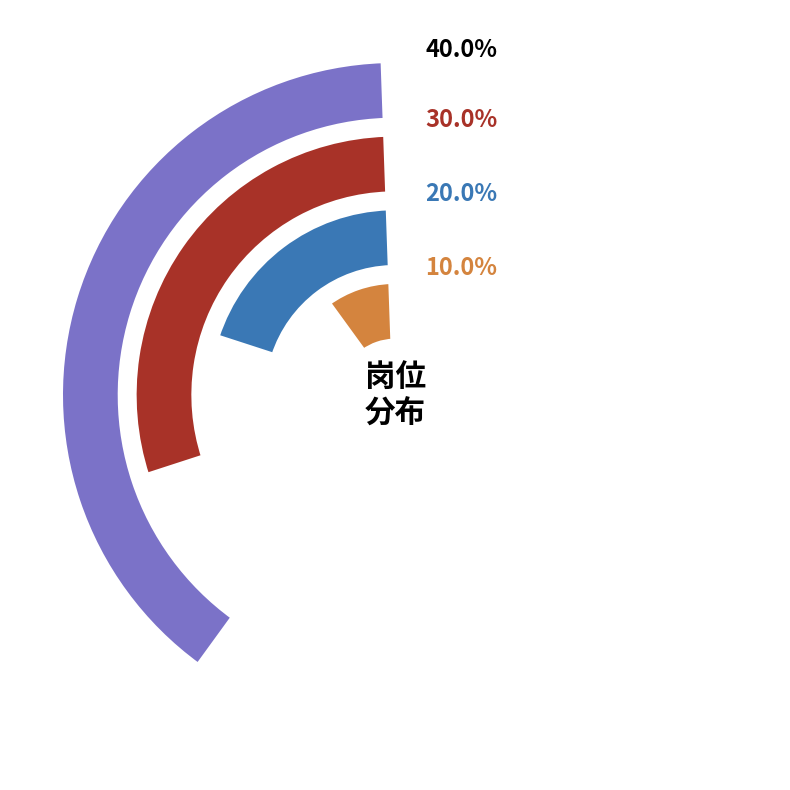

Is it true that 21035 is 20% of the pie?

True